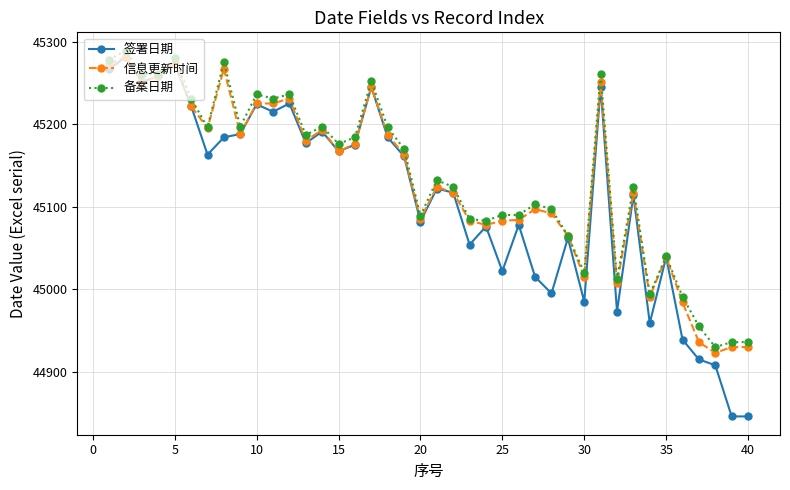

How many interior local peaks does the 签署日期 series have?

13